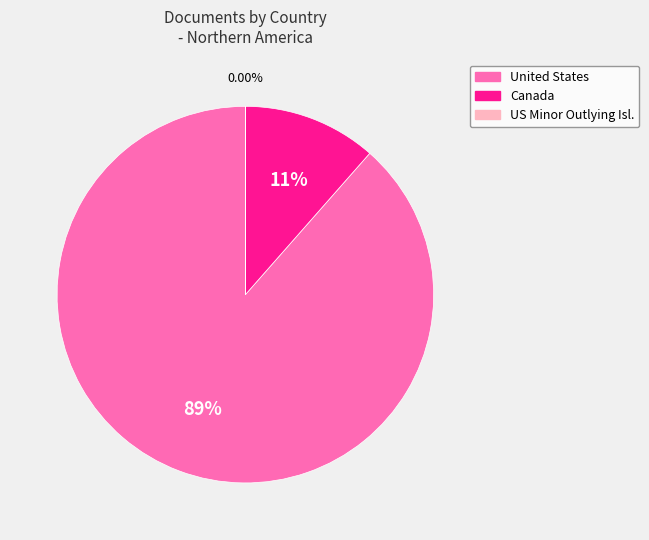

Is there any slice that represents more than half of the pie?

Yes